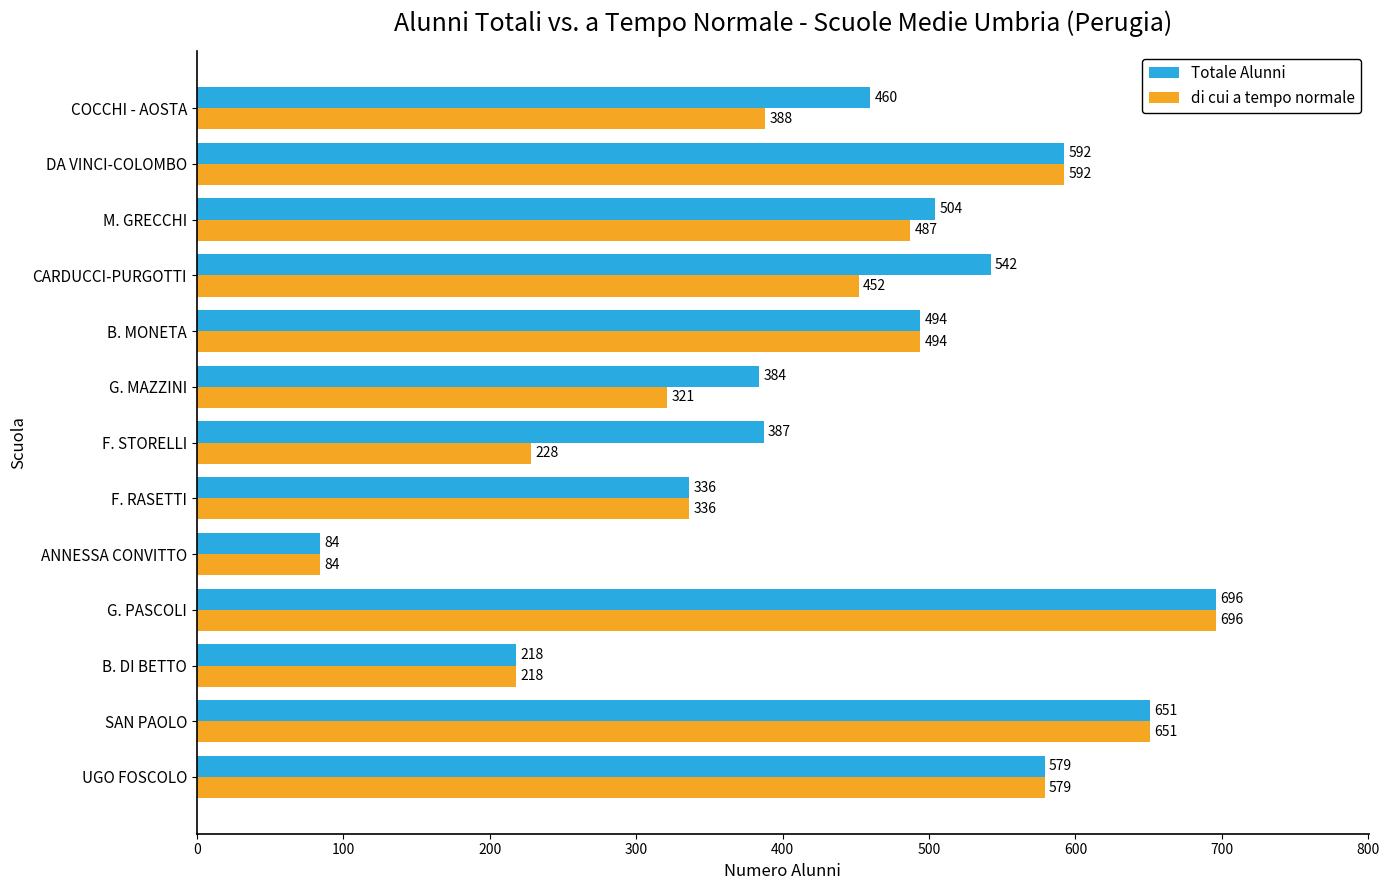

The value of Totale Alunni at COCCHI - AOSTA is 460. True or false?

True